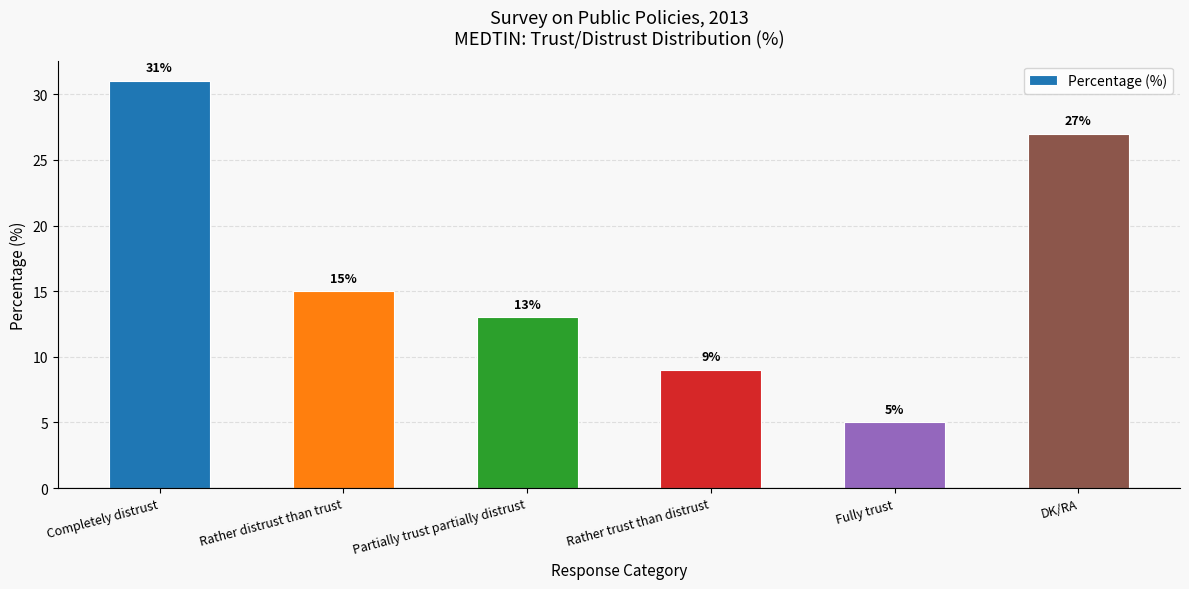

The chart shows a value of 44 at Completely distrust. True or false?

False